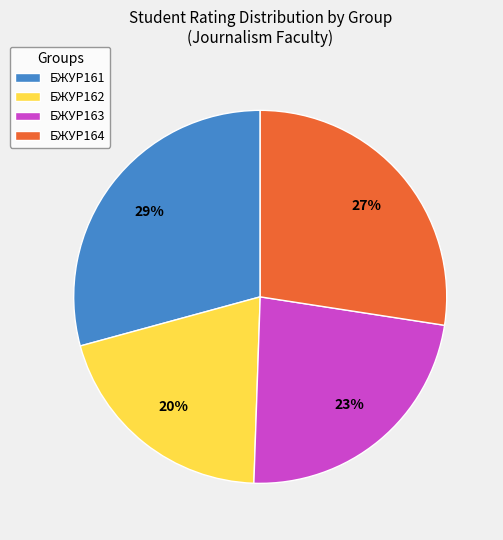

Does any single category account for the majority?

No